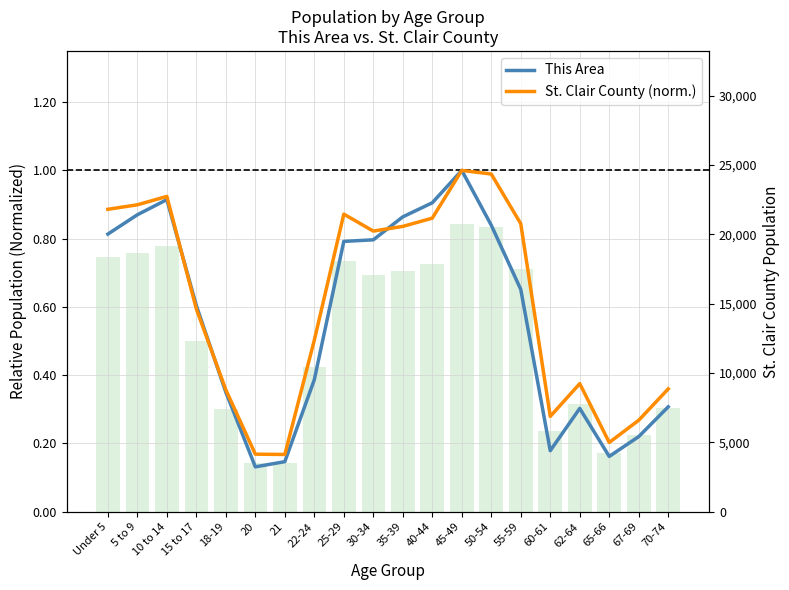

How many data points does each series have?

20